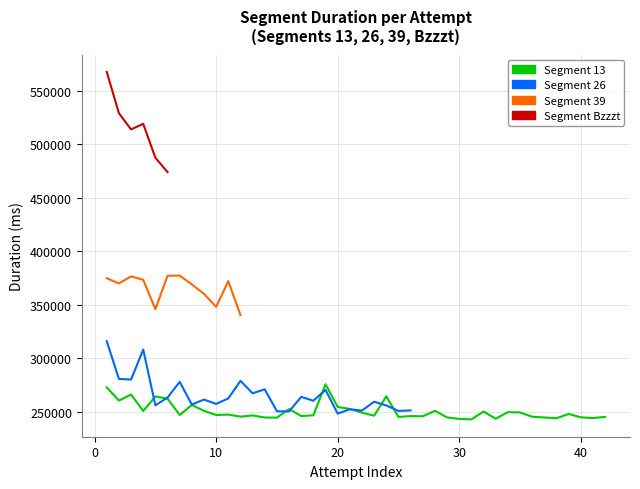

What is the maximum value shown in the chart?

567708